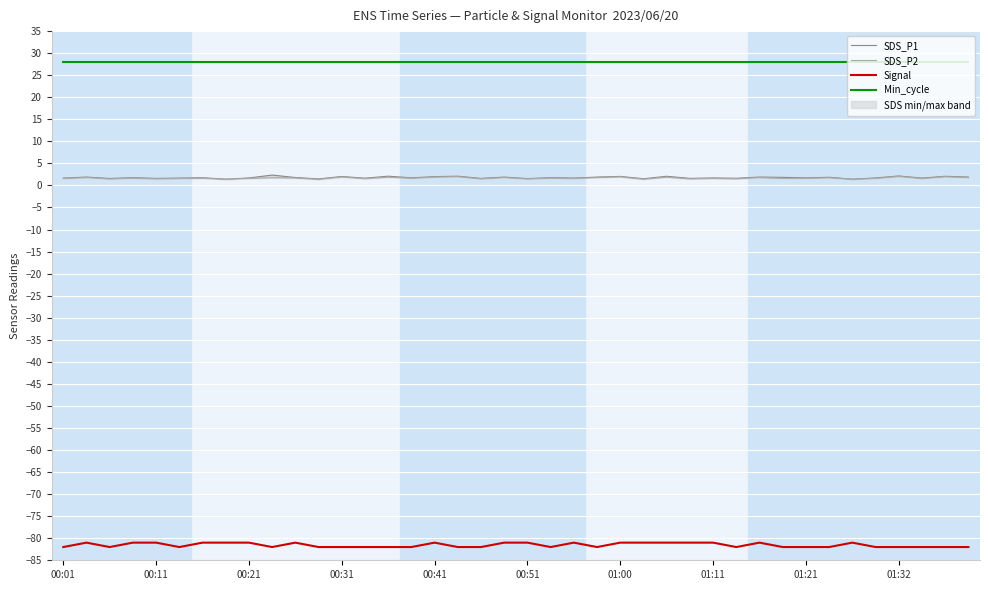

How many lines are shown in the chart?

4